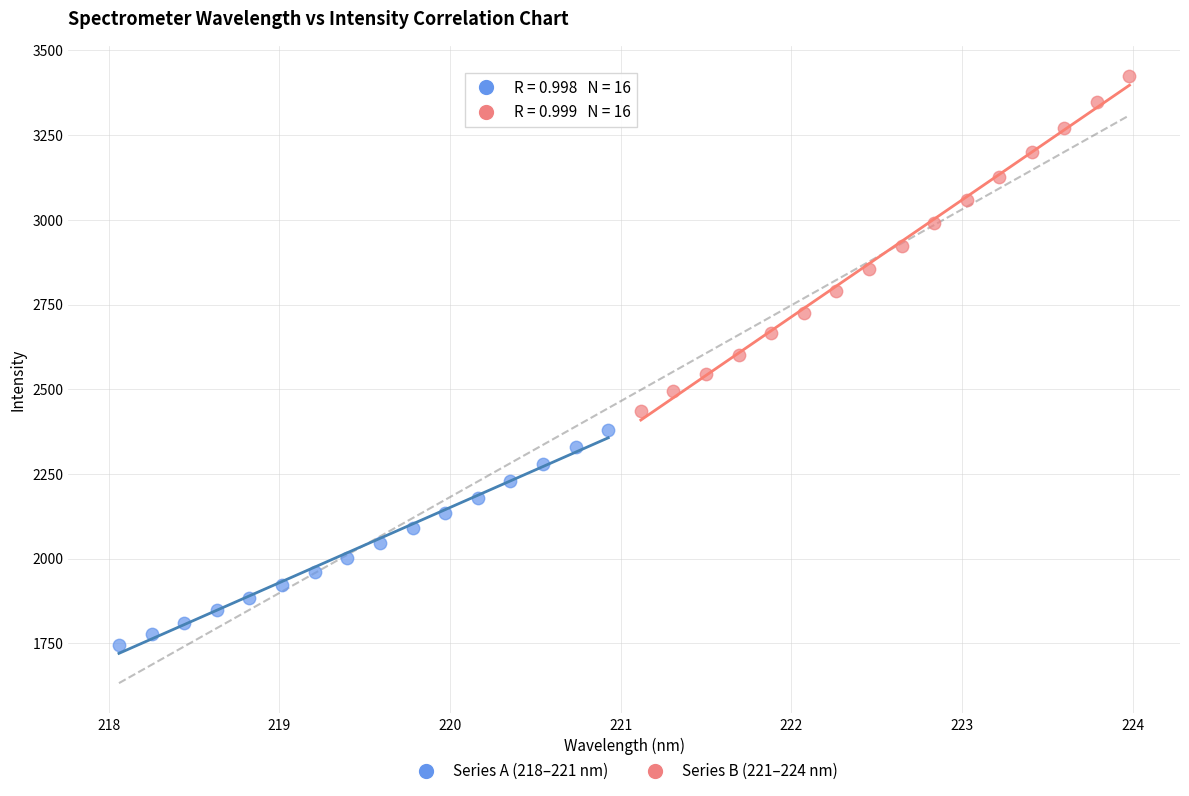

Which series reaches the minimum Y coordinate?

Series A (218–221 nm)